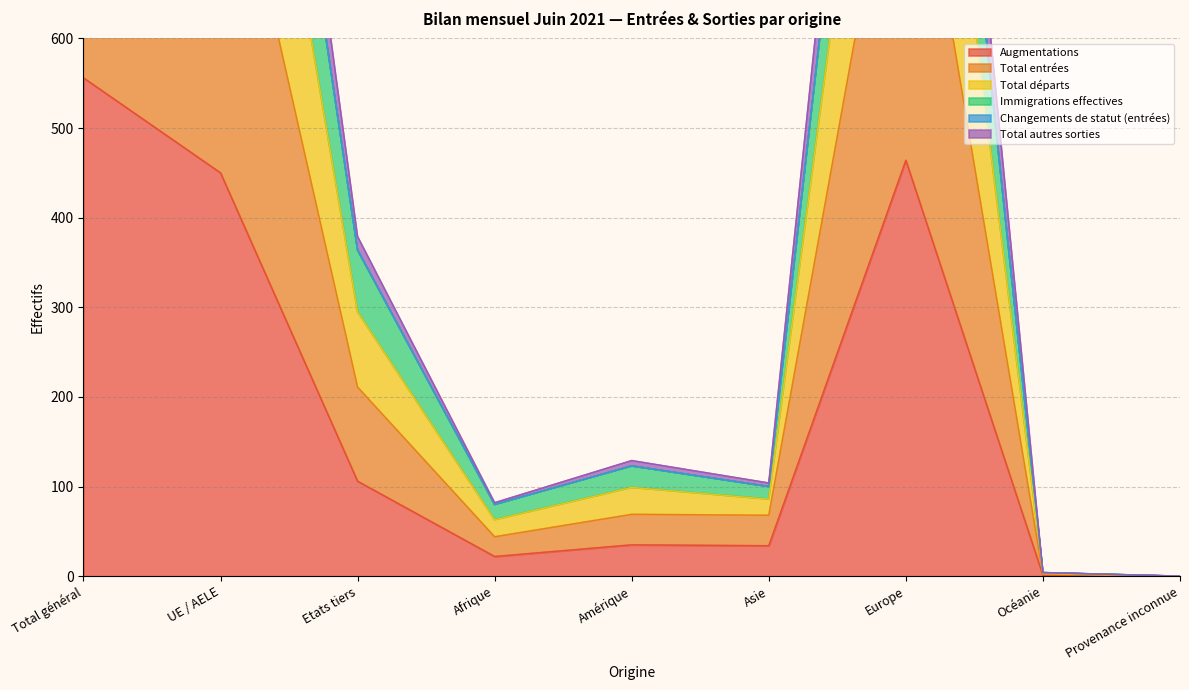

What is the difference between the maximum and minimum values in the Changements de statut (entrées) series?

1492